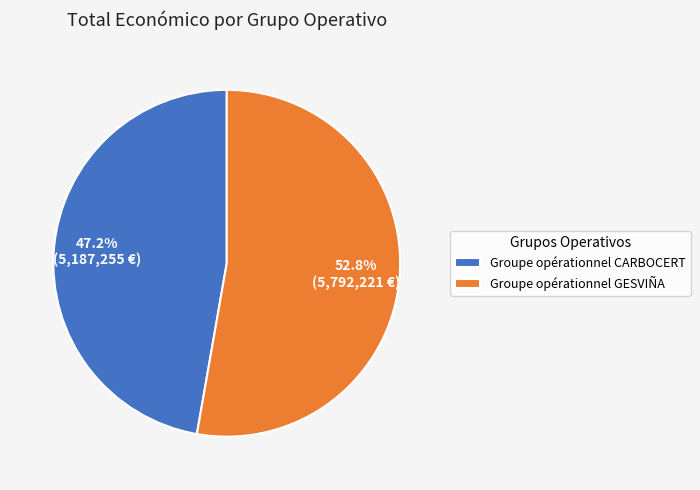

Rank the categories by value from highest to lowest.

Groupe opérationnel GESVIÑA, Groupe opérationnel CARBOCERT